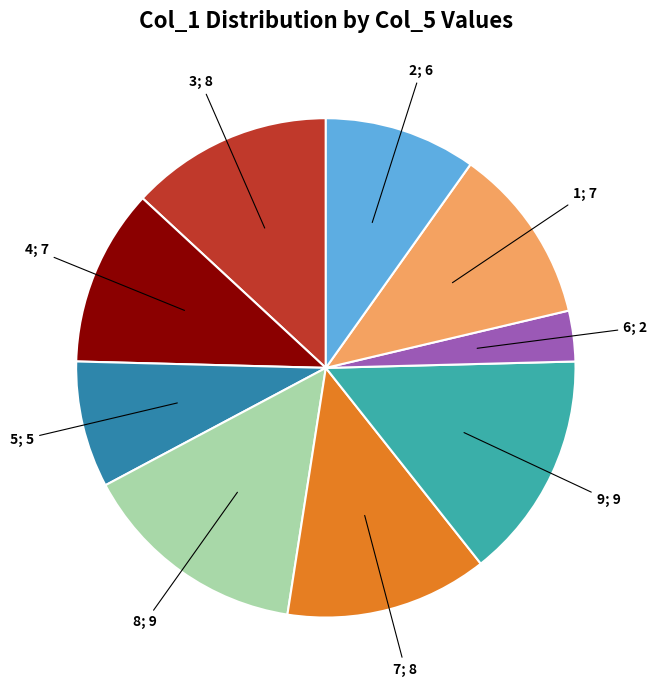

Is there any slice that represents more than half of the pie?

No